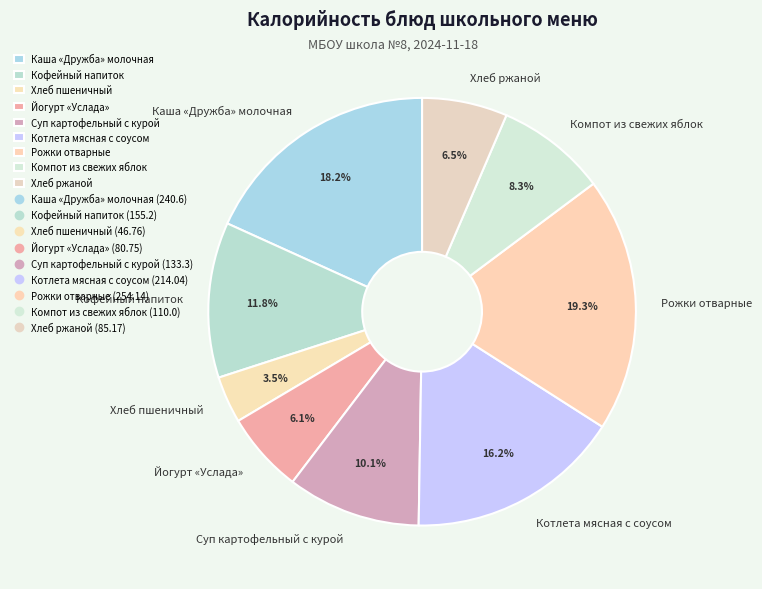

To the nearest percent, what percentage of the pie is Кофейный напиток?

12%